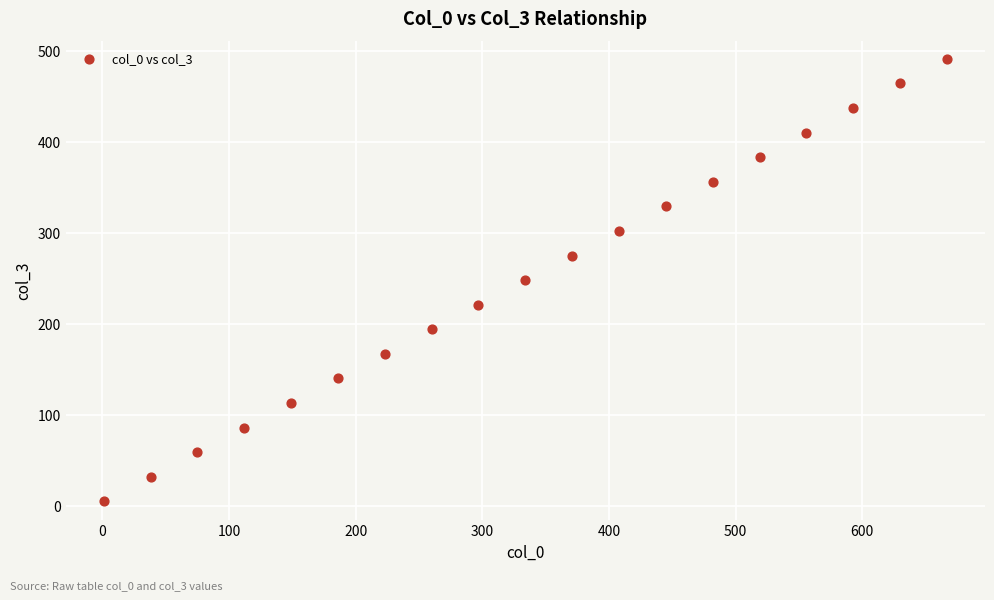

What is the range of Y values (max minus min)?

486